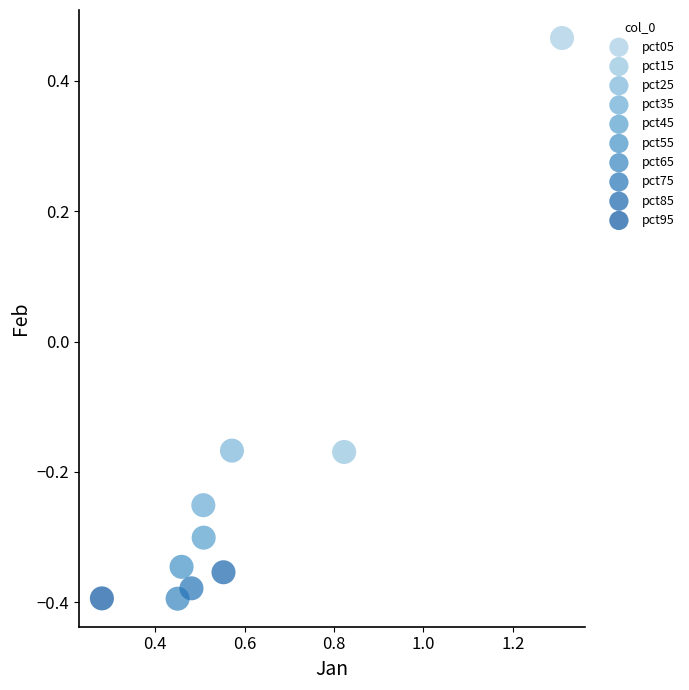

Which series contains the highest Y value?

pct05